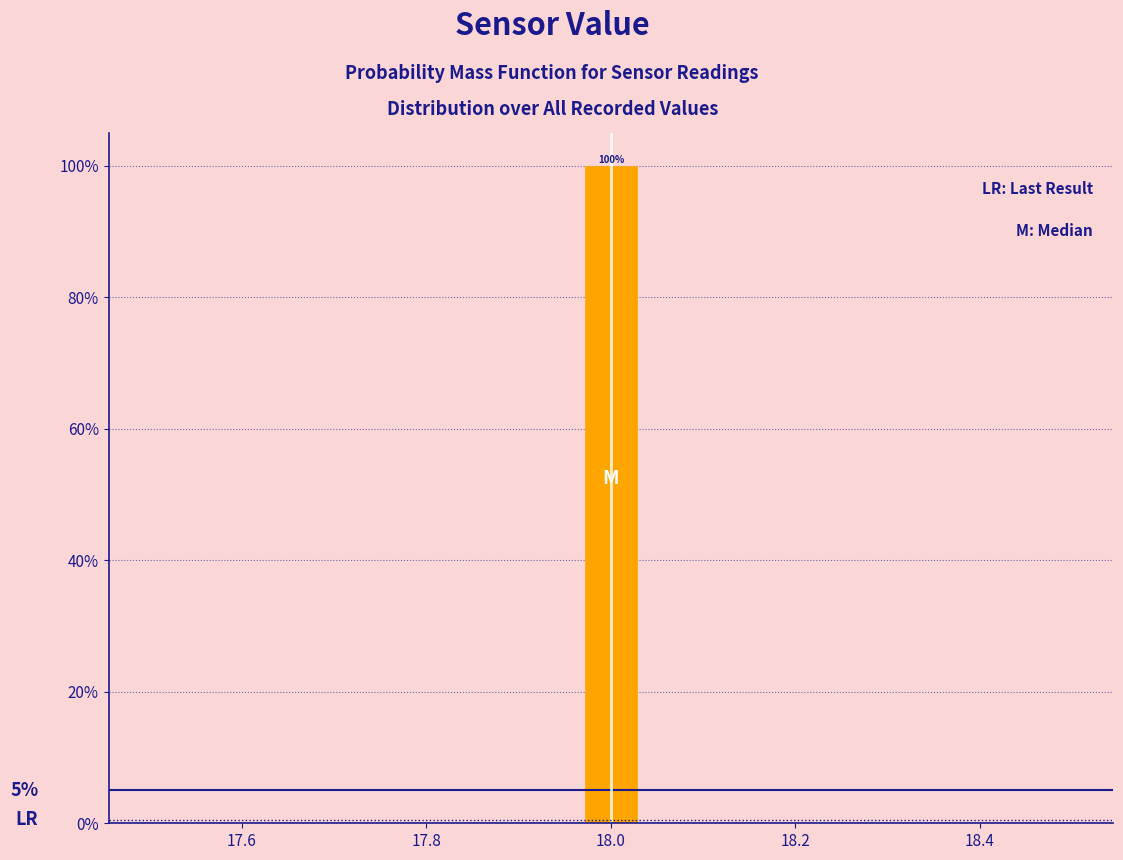

Read against the x-axis, roughly where is the centre of the tallest bar?

18.00